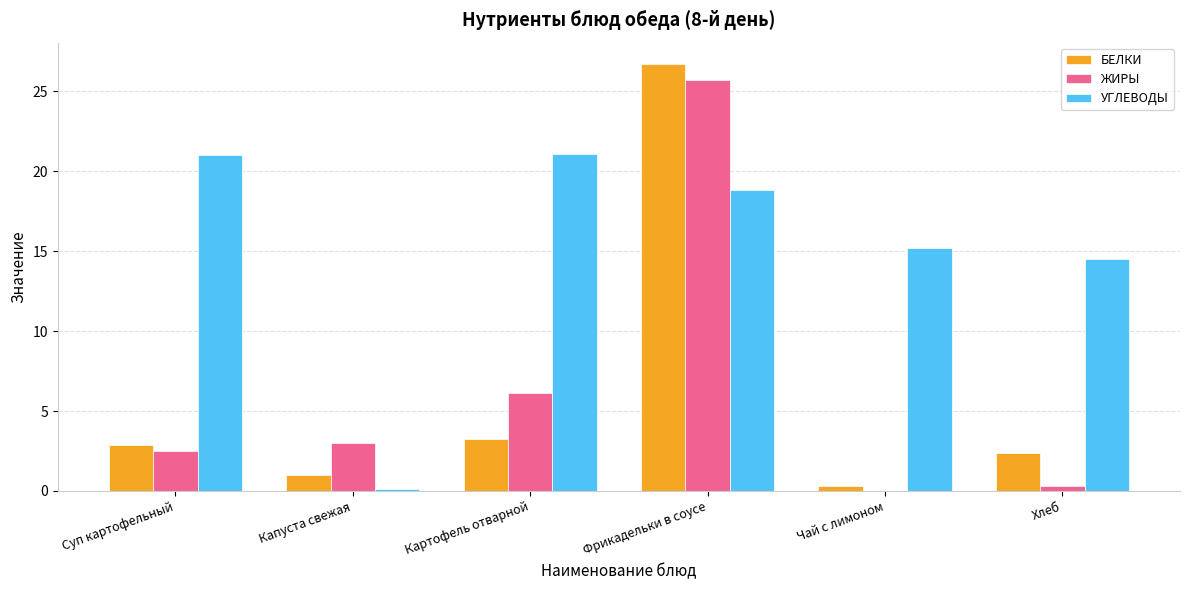

Is the value of ЖИРЫ at Картофель отварной greater than the value of БЕЛКИ at Суп картофельный?

Yes